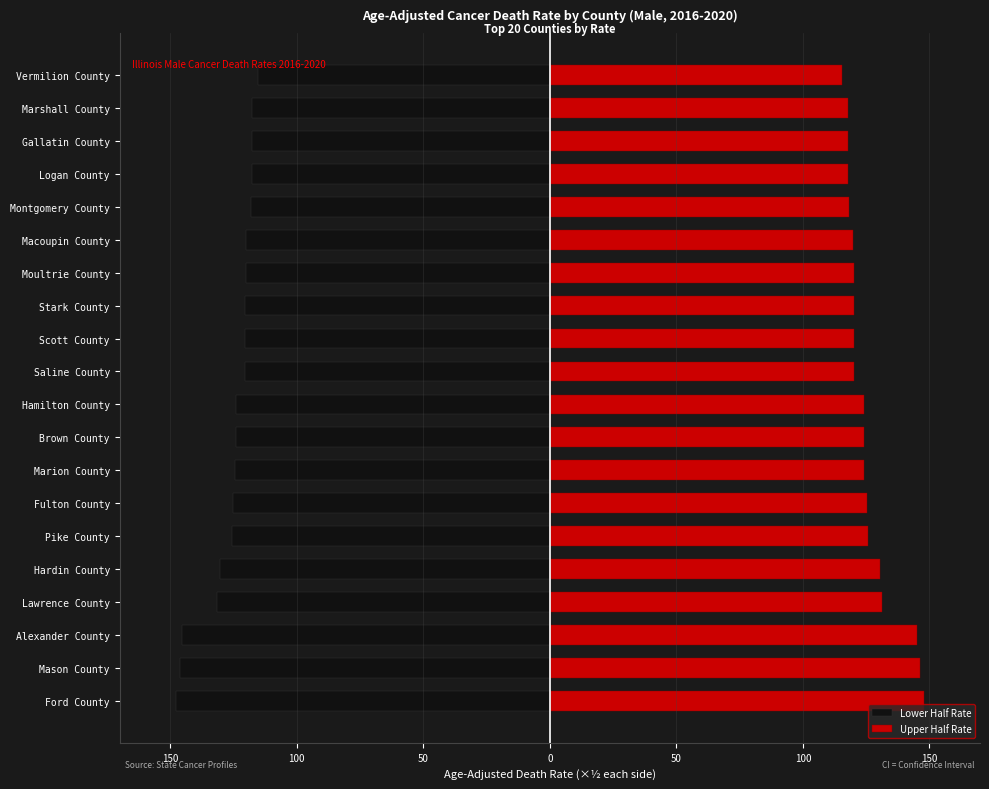

True or false: Lower Half Rate has a value of -125.8 at Pike County.

True